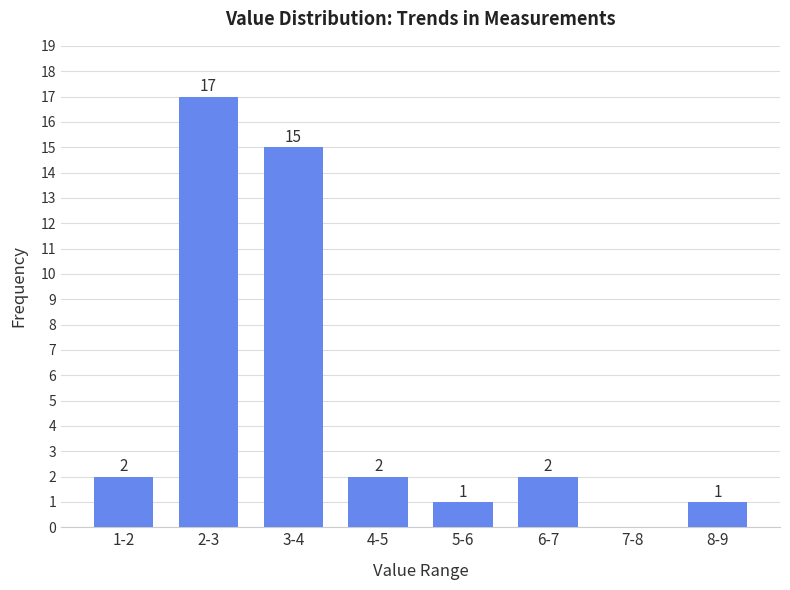

Reading left to right, list all the values displayed in this chart.

1-2=2	2-3=17	3-4=15	4-5=2	5-6=1	6-7=2	7-8=0	8-9=1